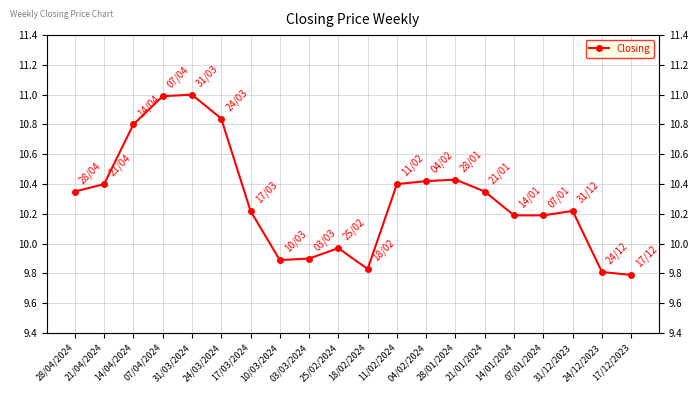

What value does the data have at 21/04/2024?

10.4